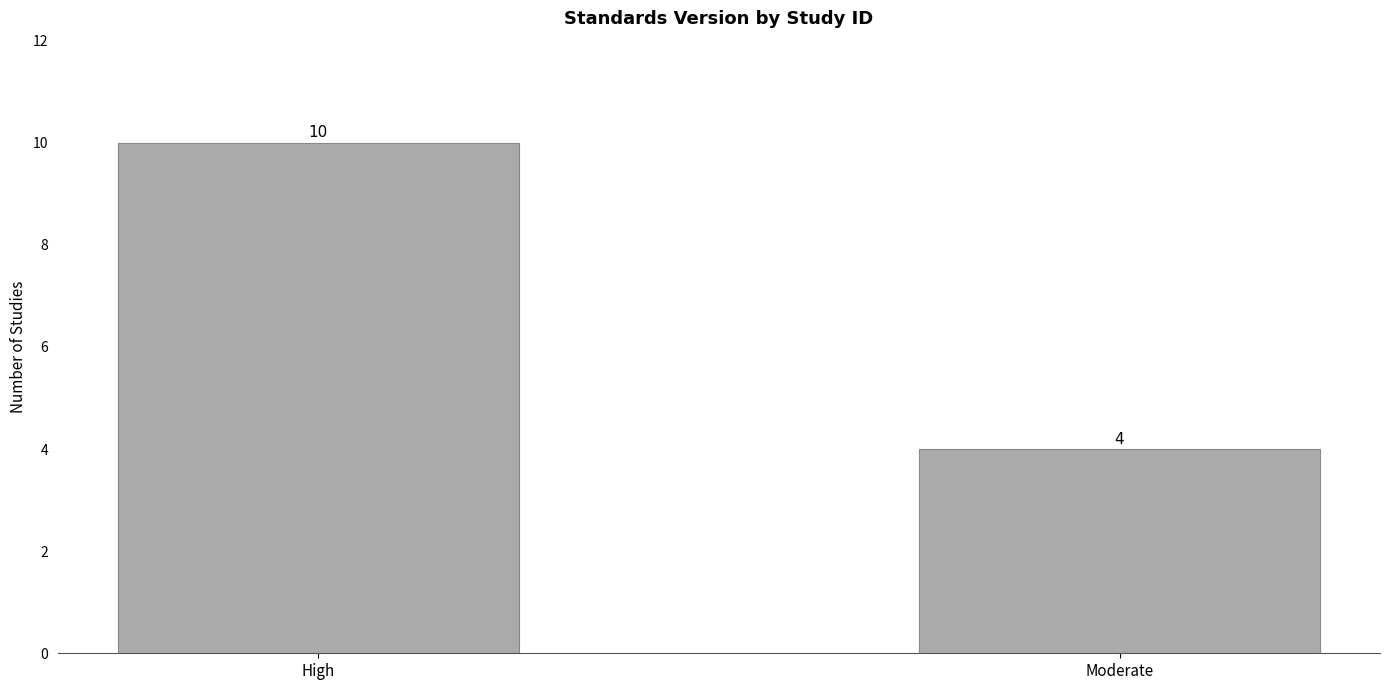

True or false: the data shows 10 at High.

True